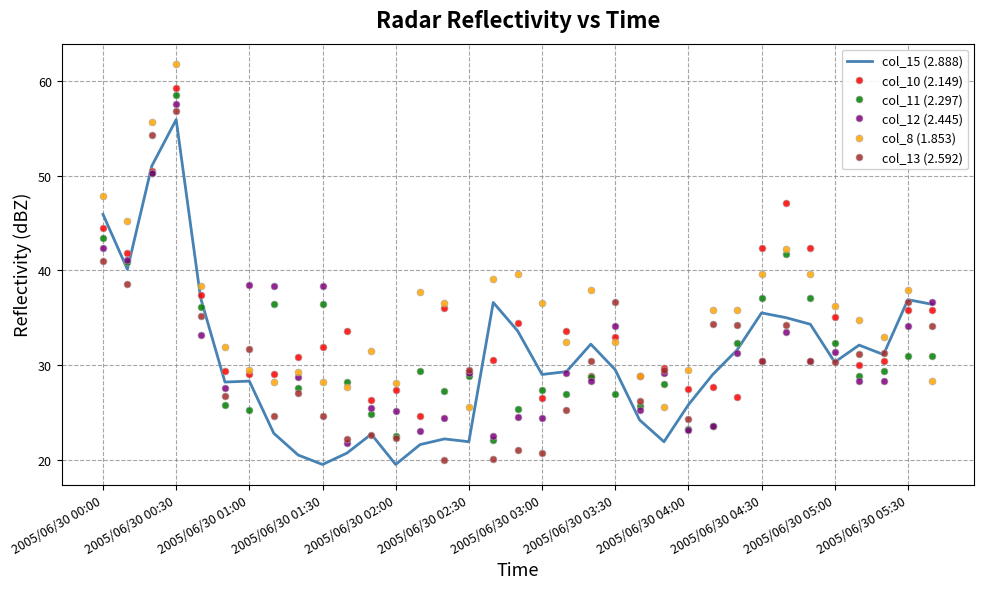

Which series has the largest total across all categories?

col_8 (1.853)